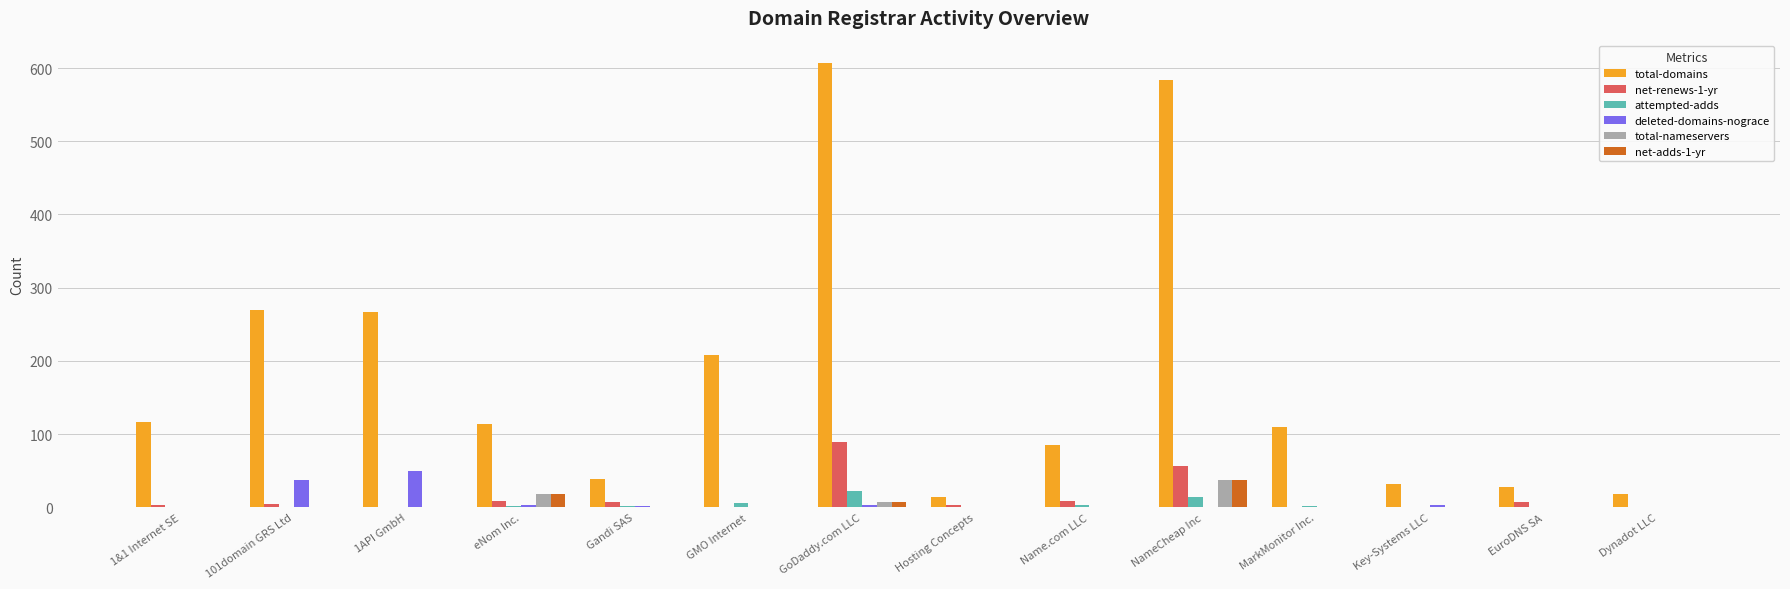

What is the total value across all series at 101domain GRS Ltd?

314